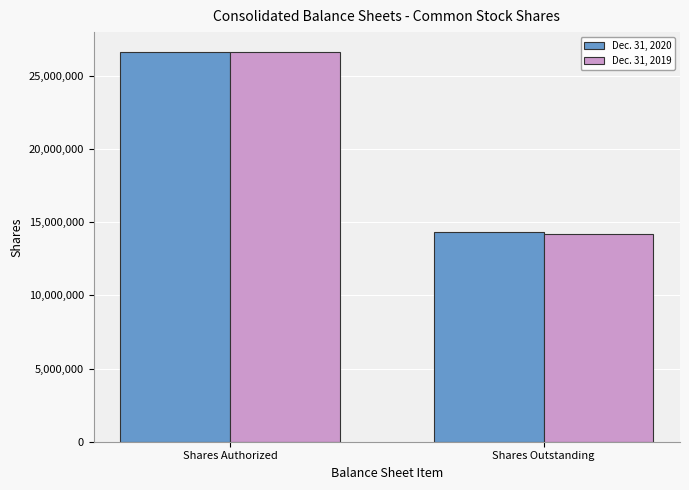

What position from the right is Shares Outstanding?

1